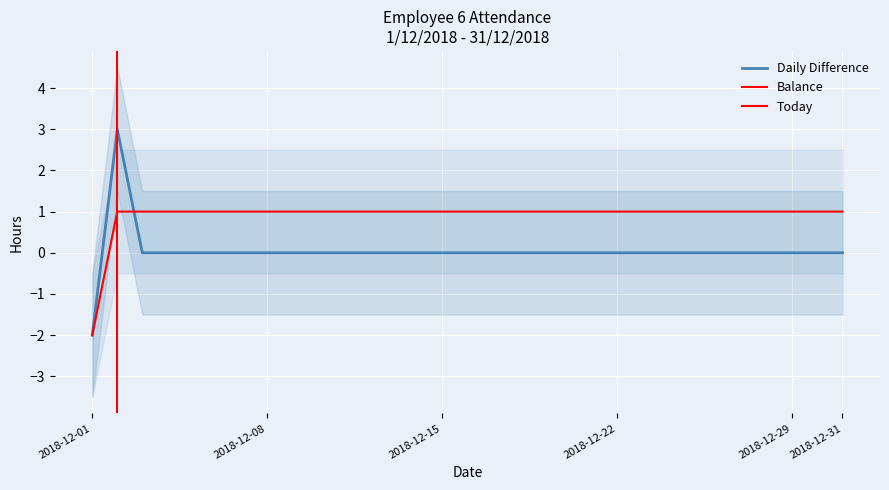

Rank the categories by Daily Difference value from highest to lowest.

2018-12-02, 2018-12-03, 2018-12-04, 2018-12-05, 2018-12-06, 2018-12-07, 2018-12-08, 2018-12-09, 2018-12-10, 2018-12-11, 2018-12-12, 2018-12-13, 2018-12-14, 2018-12-15, 2018-12-16, 2018-12-17, 2018-12-18, 2018-12-19, 2018-12-20, 2018-12-21, 2018-12-22, 2018-12-23, 2018-12-24, 2018-12-25, 2018-12-26, 2018-12-27, 2018-12-28, 2018-12-29, 2018-12-30, 2018-12-31, 2018-12-01